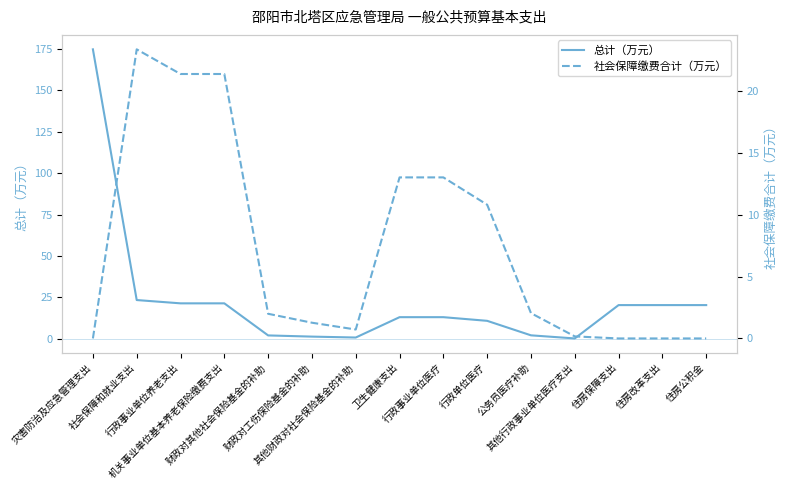

The value of 总计（万元） at 住房改革支出 is 32.3. True or false?

False